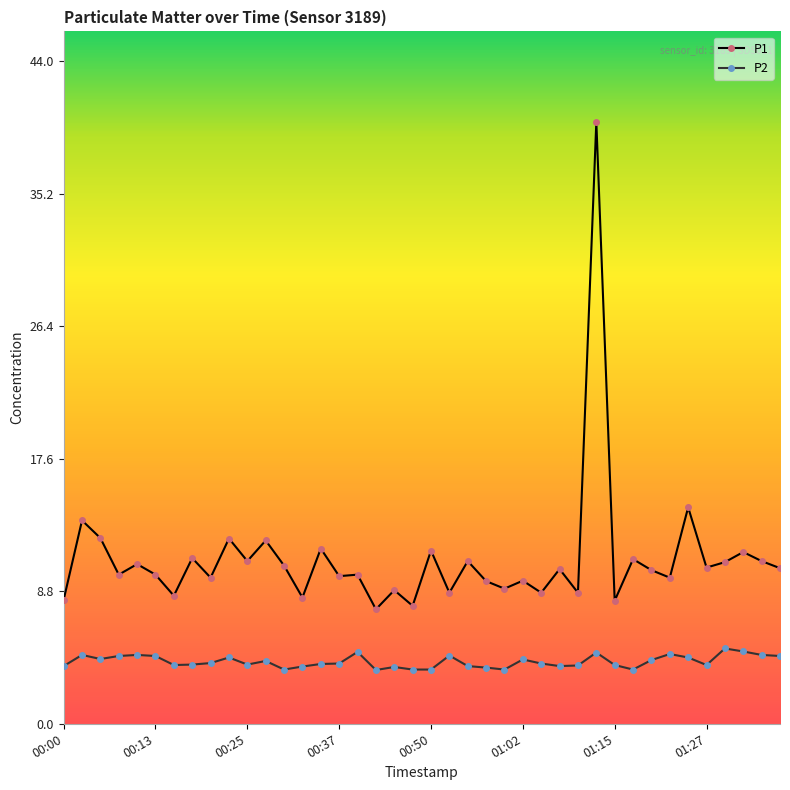

True or false: P1 and P2 cross at least once.

False